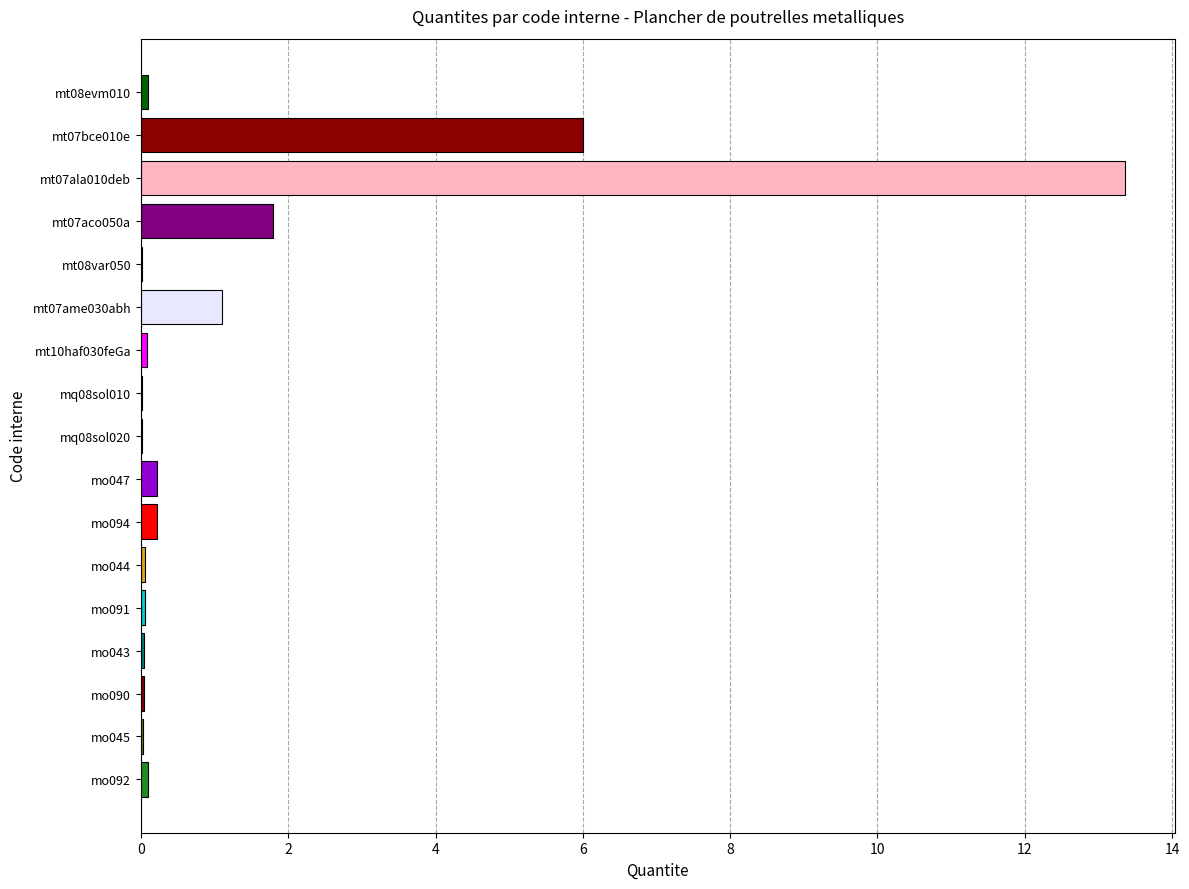

What is the sum of all values?

23.2